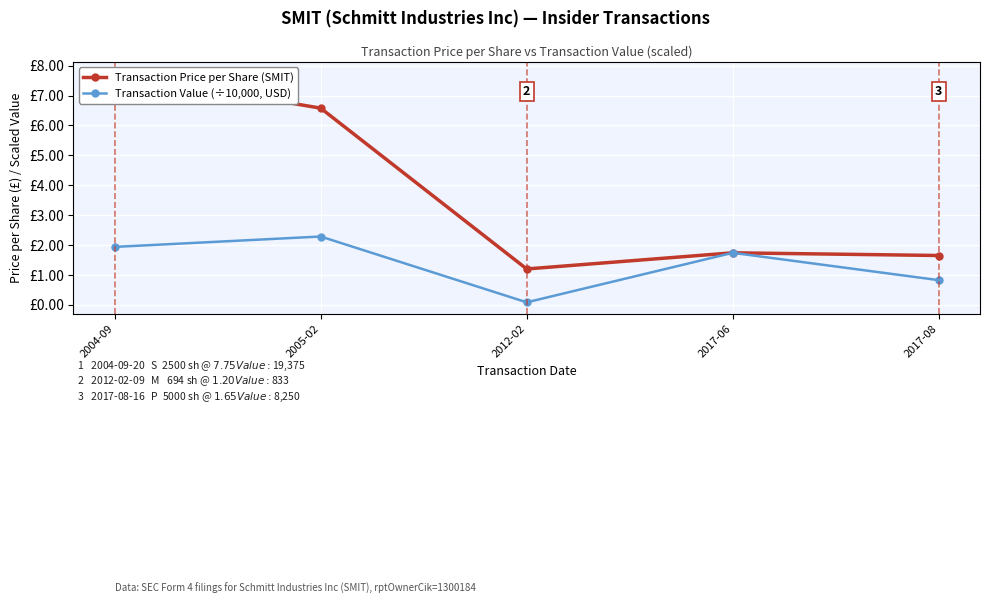

Is it true that Transaction Value (÷10,000, USD) equals 2.3 at 2005-02?

True